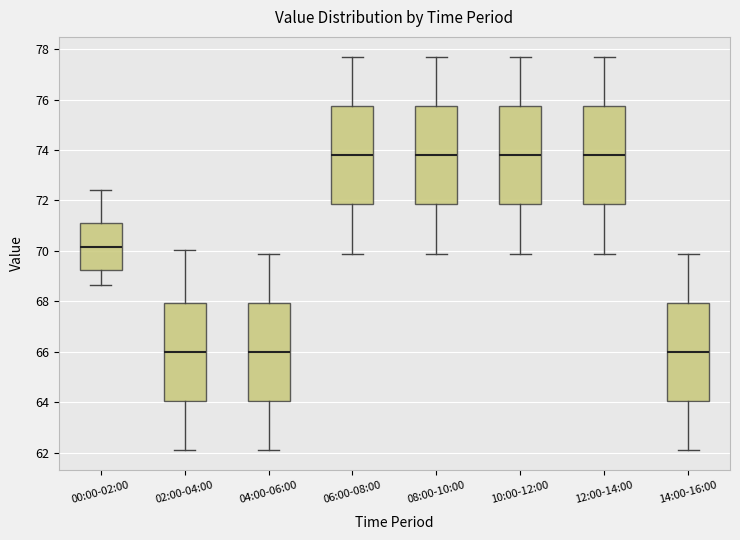

Reading left to right, transcribe this box plot: for each box, give where its median line is, the range the box spans, and where its two whiskers end, as read against the y-axis. The values are not printed on the chart, so give them approximately, as read against the axis.

00:00-02:00: median 70.2, box 69.2 to 71.2, whiskers 68.6 to 72.4
02:00-04:00: median 66.0, box 64.0 to 68.0, whiskers 62.2 to 70.0
04:00-06:00: median 66.0, box 64.0 to 68.0, whiskers 62.2 to 70.0
06:00-08:00: median 73.8, box 71.8 to 75.8, whiskers 70.0 to 77.8
08:00-10:00: median 73.8, box 71.8 to 75.8, whiskers 70.0 to 77.8
10:00-12:00: median 73.8, box 71.8 to 75.8, whiskers 70.0 to 77.8
12:00-14:00: median 73.8, box 71.8 to 75.8, whiskers 70.0 to 77.8
14:00-16:00: median 66.0, box 64.0 to 68.0, whiskers 62.2 to 70.0